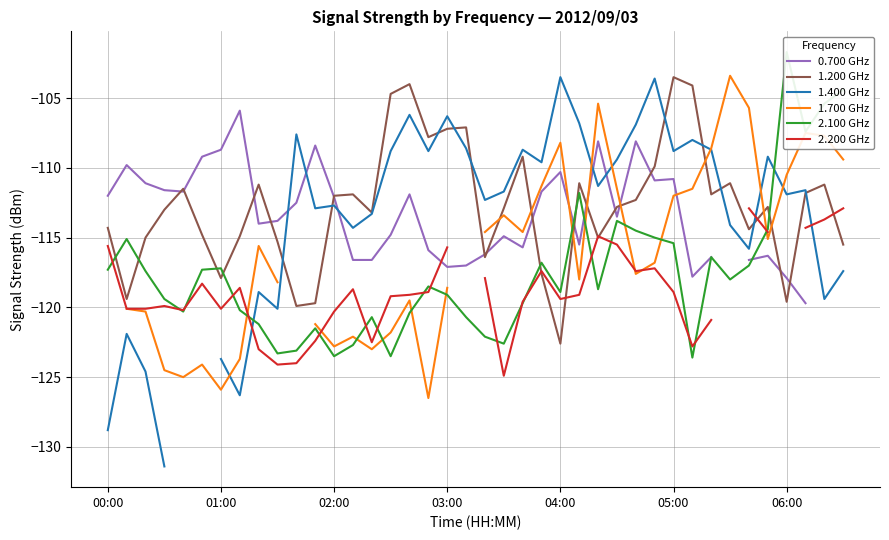

True or false: 1.700 GHz and 2.100 GHz cross at least once.

True